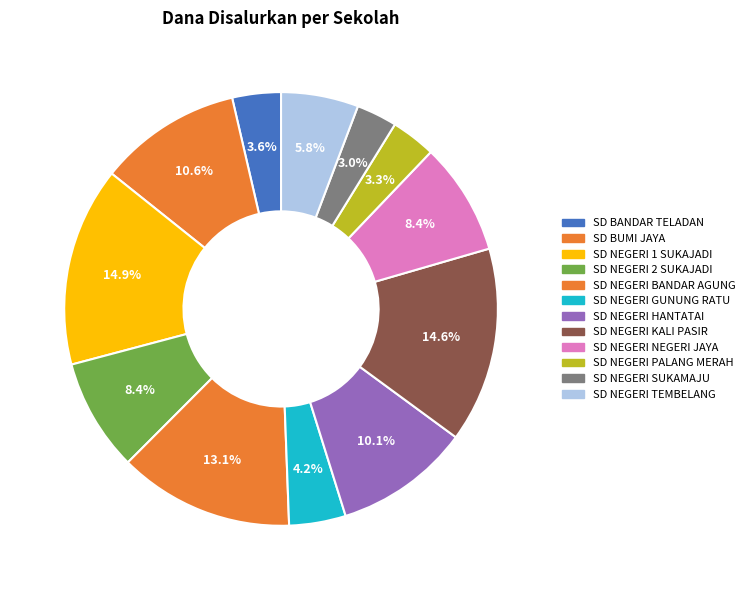

Which slice is the largest?

SD NEGERI 1 SUKAJADI